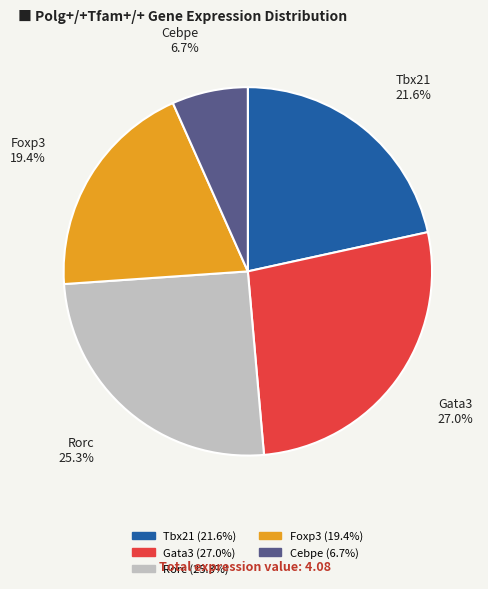

How many slices are in this pie chart?

5